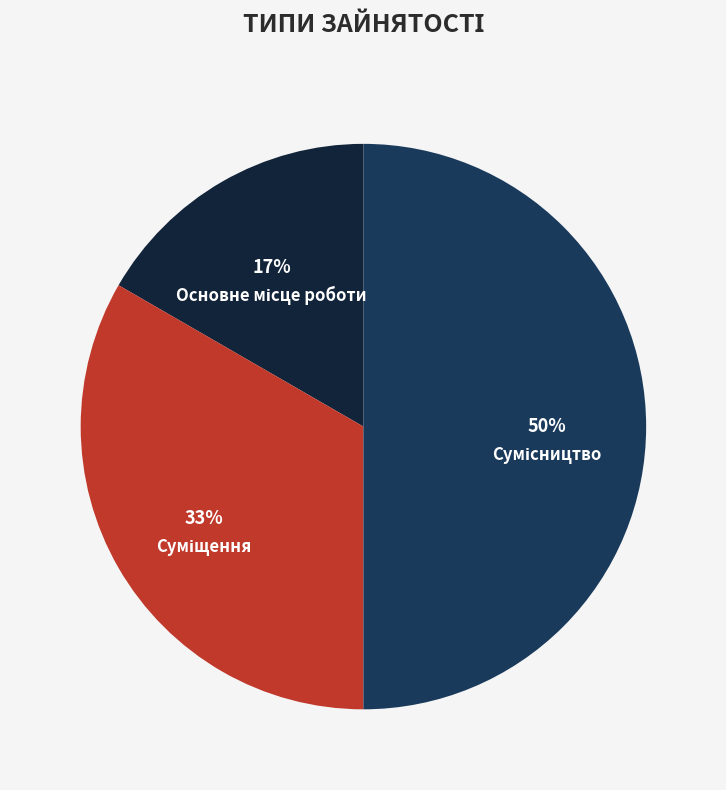

To the nearest percent, what is the difference between the largest and smallest slice percentages?

33%